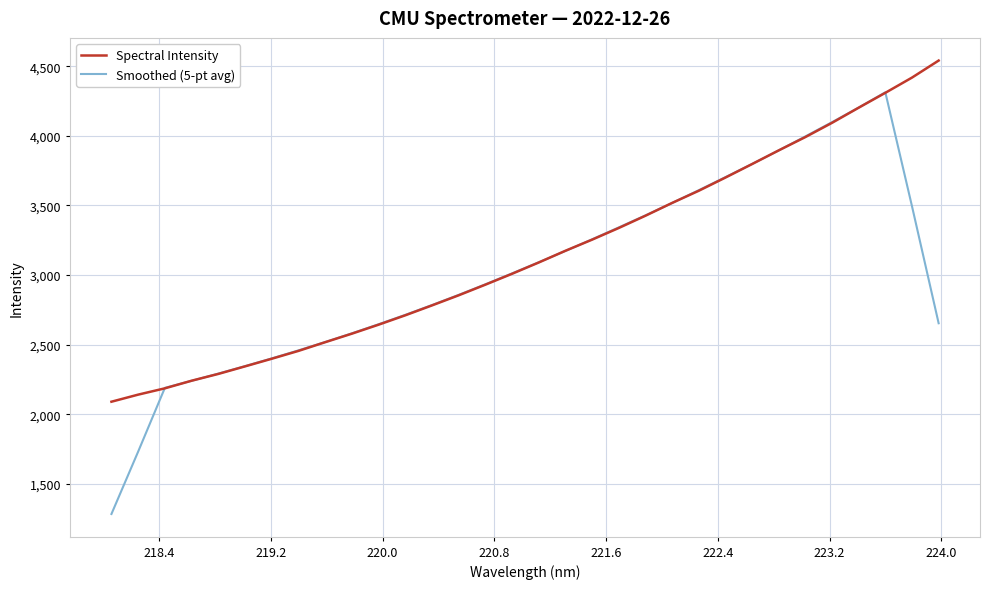

Which series has the widest spread of values?

Smoothed (5-pt avg)